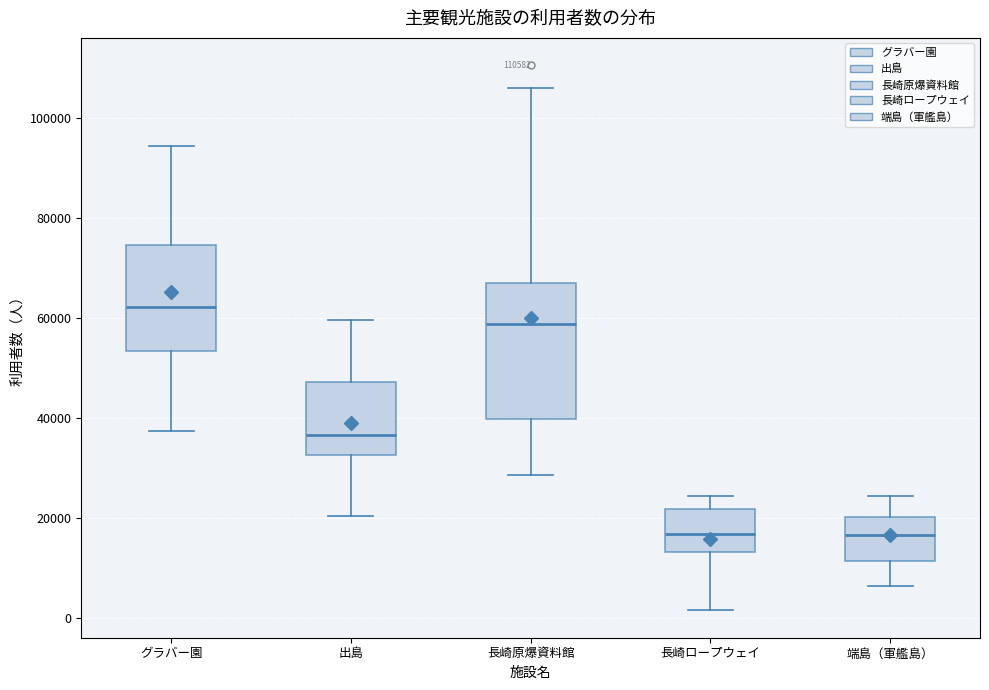

Where does the lower whisker of the box for 長崎ロープウェイ end on the y-axis? The values are not printed on the chart, so give them approximately, as read against the axis.

2000